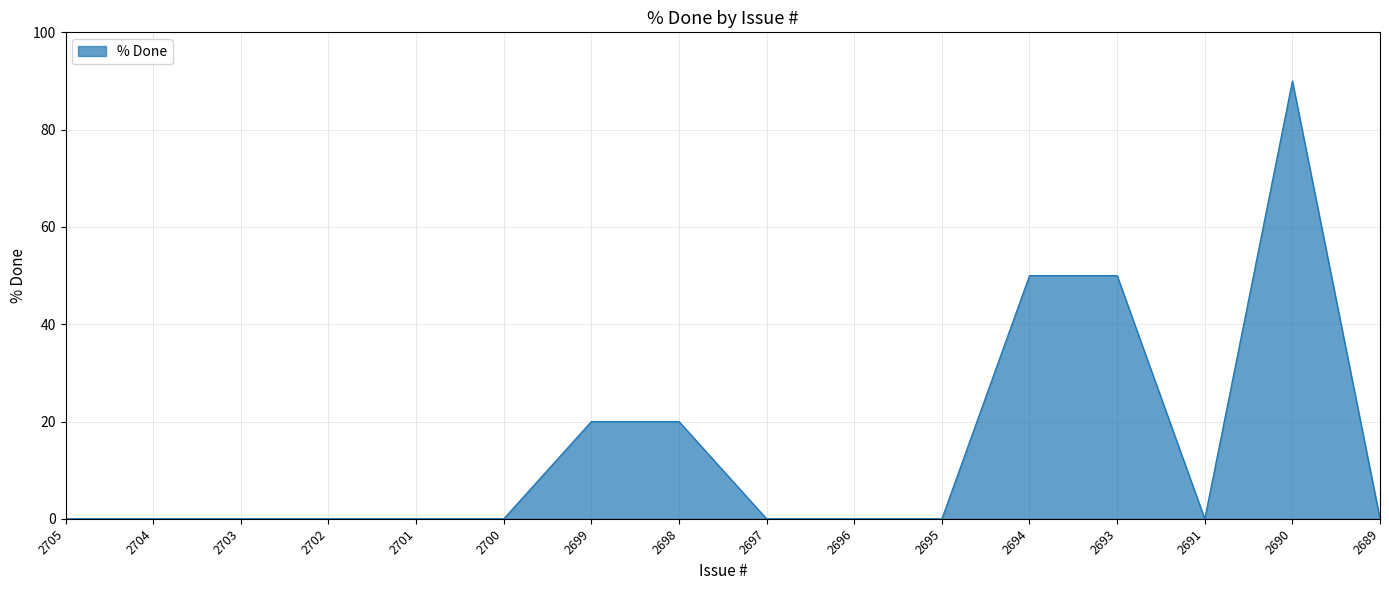

Is it true that the value at 2693 is 29?

False